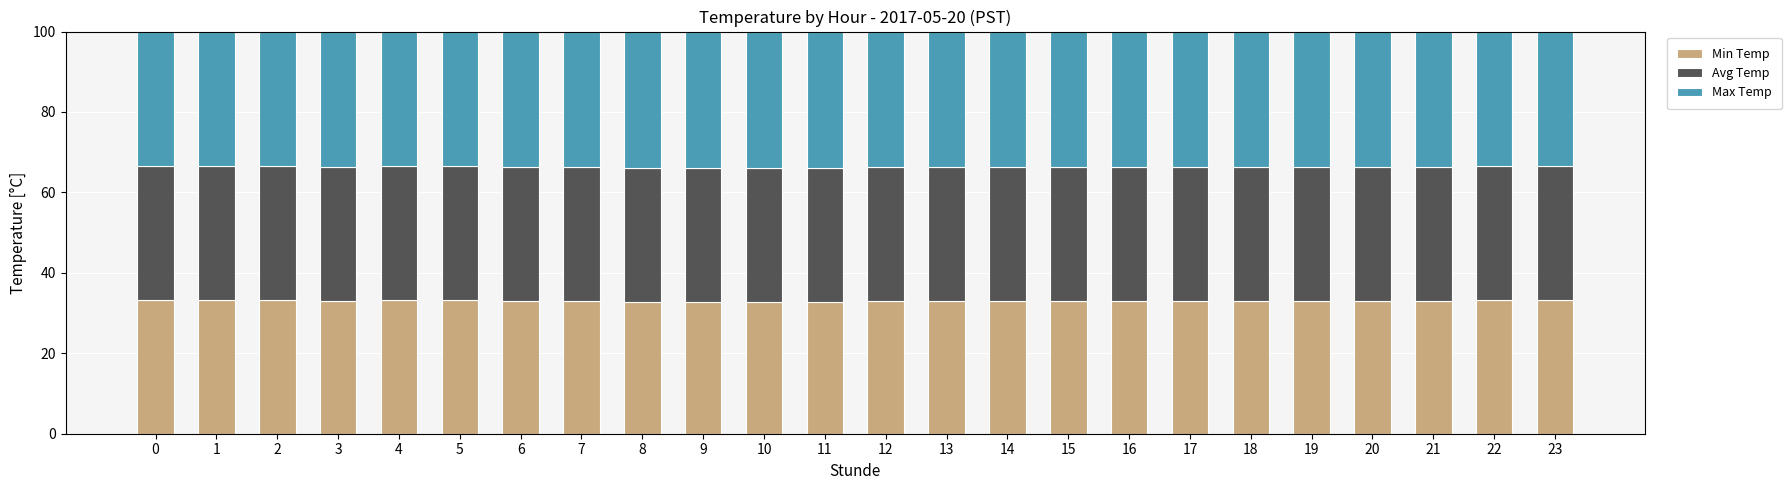

What is the total value across all series at 13?

100.0